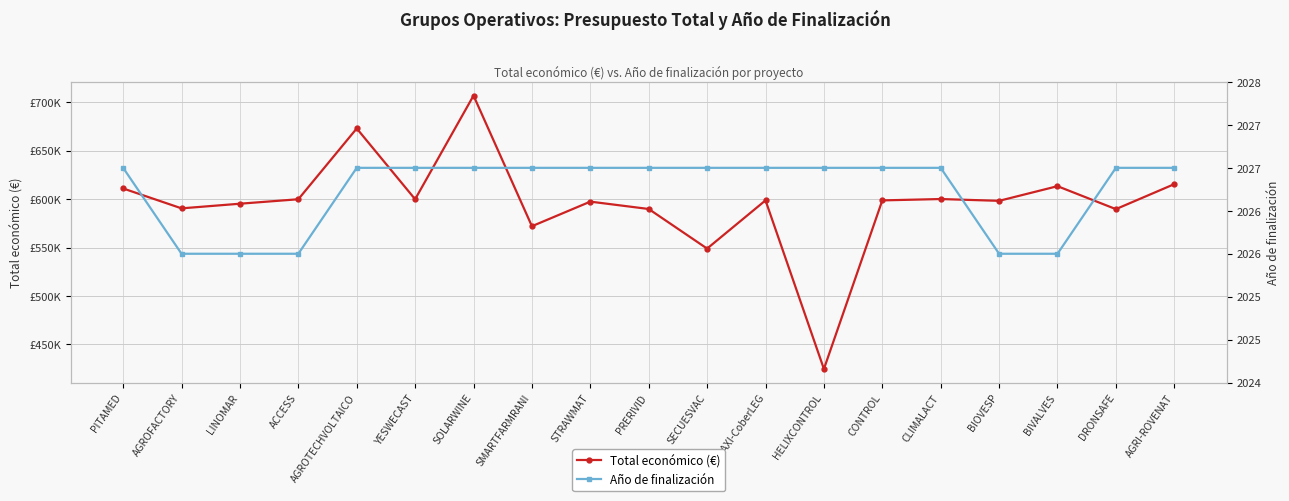

Reading left to right, extract all data points from this chart.

Total económico (€): PITAMED=610889	AGROFACTORY=590382	LINOMAR=595173	ACCESS=599779	AGROTECHVOLTAICO=672807	YESWECAST=599792	SOLARWINE=706697	SMARTFARMRANI=571965	STRAWMAT=597320	PRERIVID=589731	SECUESVAC=548889	MAXI-CoberLEG=598609	HELIXCONTROL=424720	CONTROL=598597	CLIMALACT=600000	BIOVESP=598139	BIVALVES=613256	DRONSAFE=589584	AGRI-ROVENAT=615375
Año de finalización: PITAMED=2027	AGROFACTORY=2026	LINOMAR=2026	ACCESS=2026	AGROTECHVOLTAICO=2027	YESWECAST=2027	SOLARWINE=2027	SMARTFARMRANI=2027	STRAWMAT=2027	PRERIVID=2027	SECUESVAC=2027	MAXI-CoberLEG=2027	HELIXCONTROL=2027	CONTROL=2027	CLIMALACT=2027	BIOVESP=2026	BIVALVES=2026	DRONSAFE=2027	AGRI-ROVENAT=2027